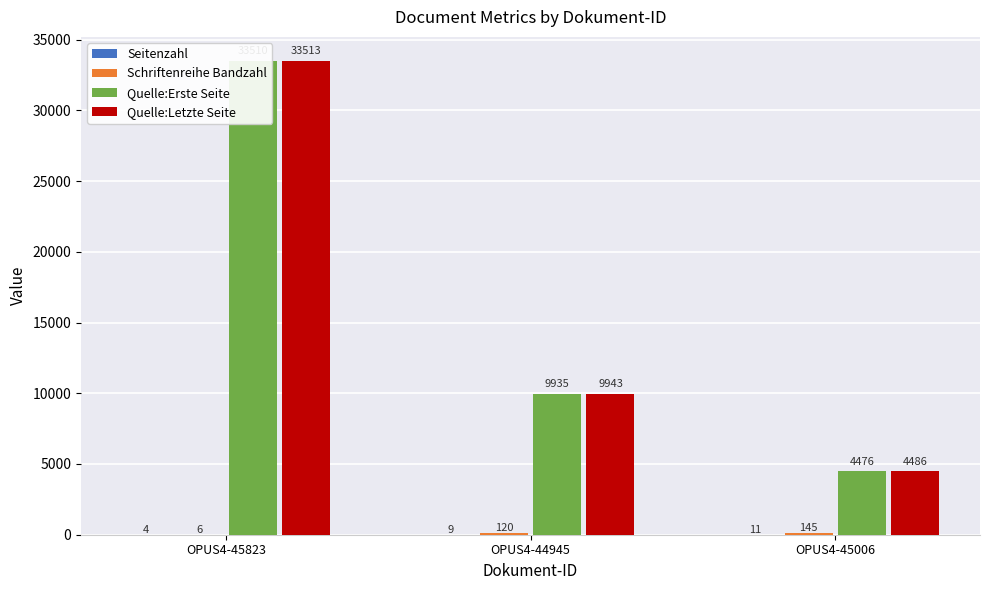

Where does the Schriftenreihe Bandzahl series first go above 120?

OPUS4-45006